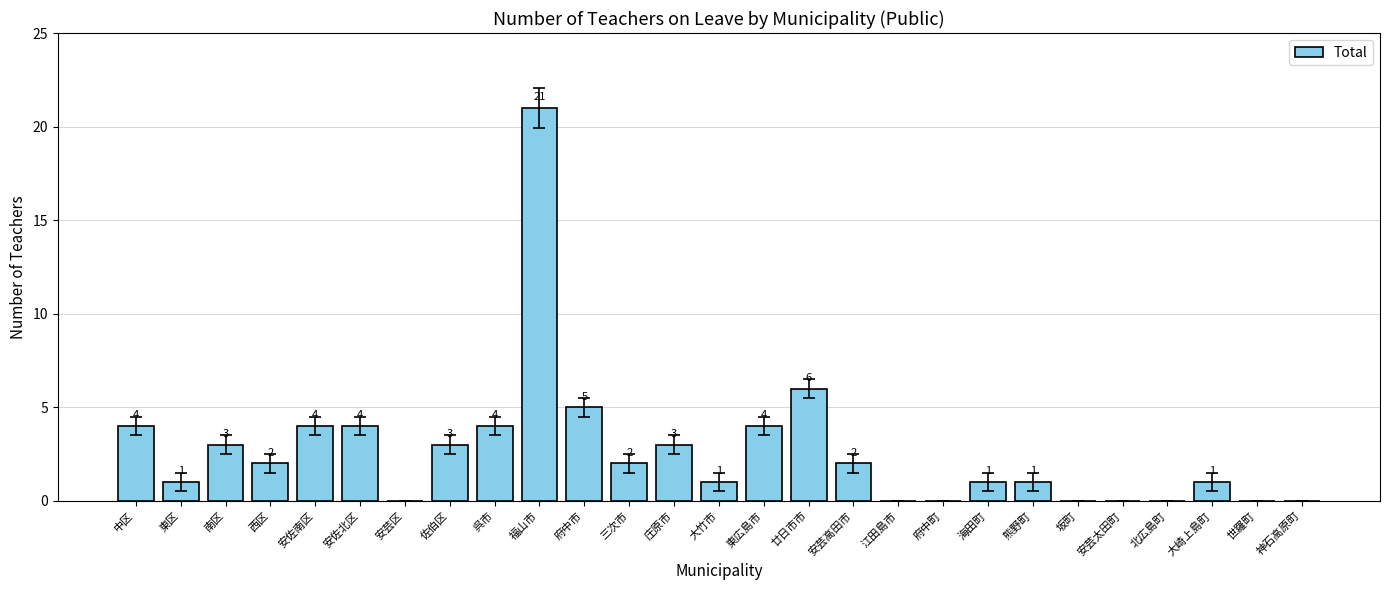

The chart shows a value of 0 at 安芸区. True or false?

True